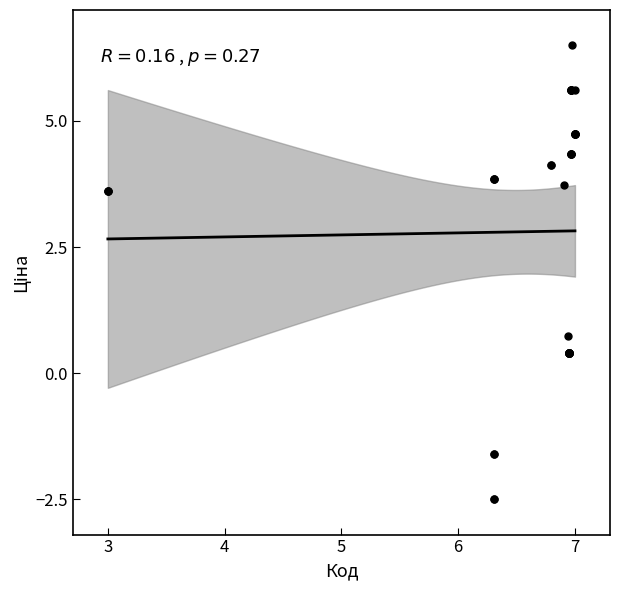

What Y value in the scatter plot is closest to 2?

0.7